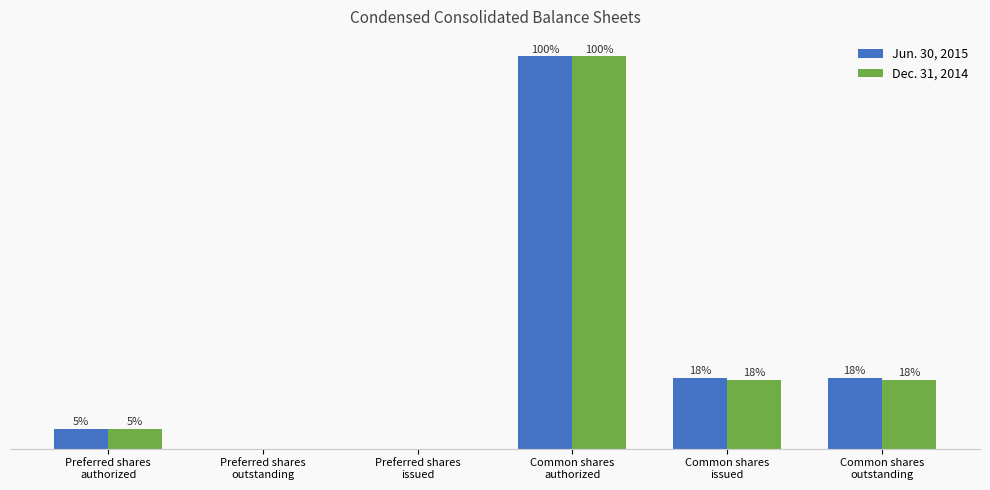

List the series in order of their peak value, highest first.

Jun. 30, 2015, Dec. 31, 2014